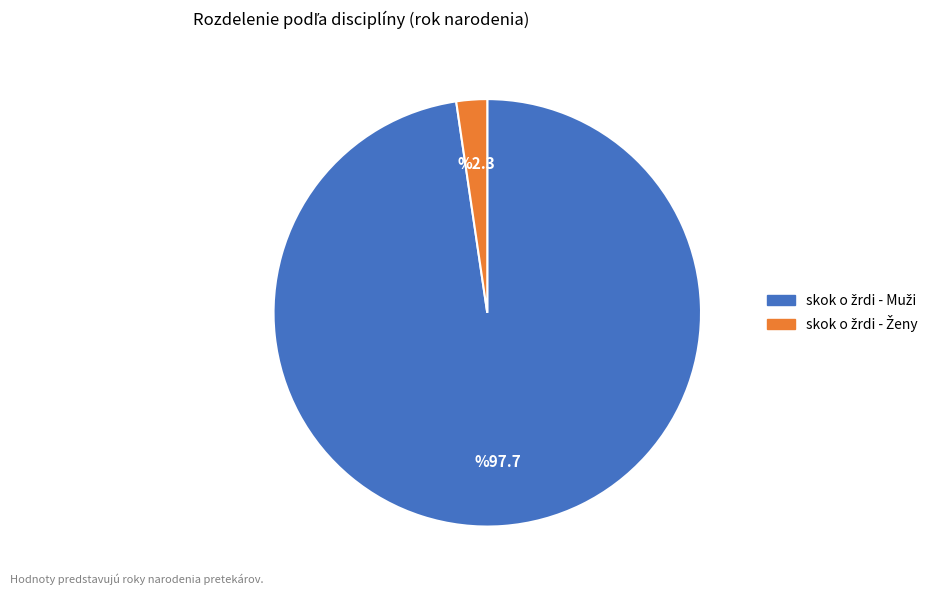

Which slice is the largest?

skok o žrdi - Muži